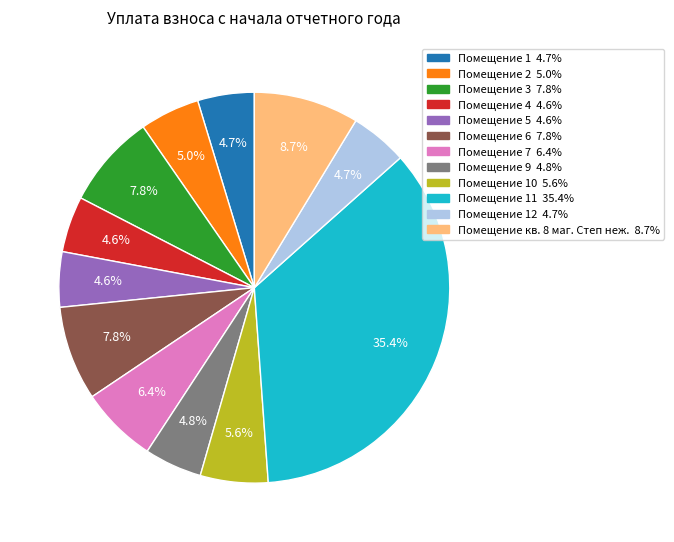

Is there a majority slice in this chart?

No